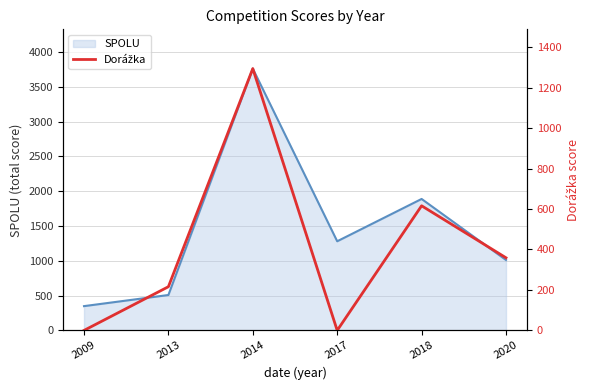

Rank the categories by SPOLU value from lowest to highest.

2009, 2013, 2020, 2017, 2018, 2014